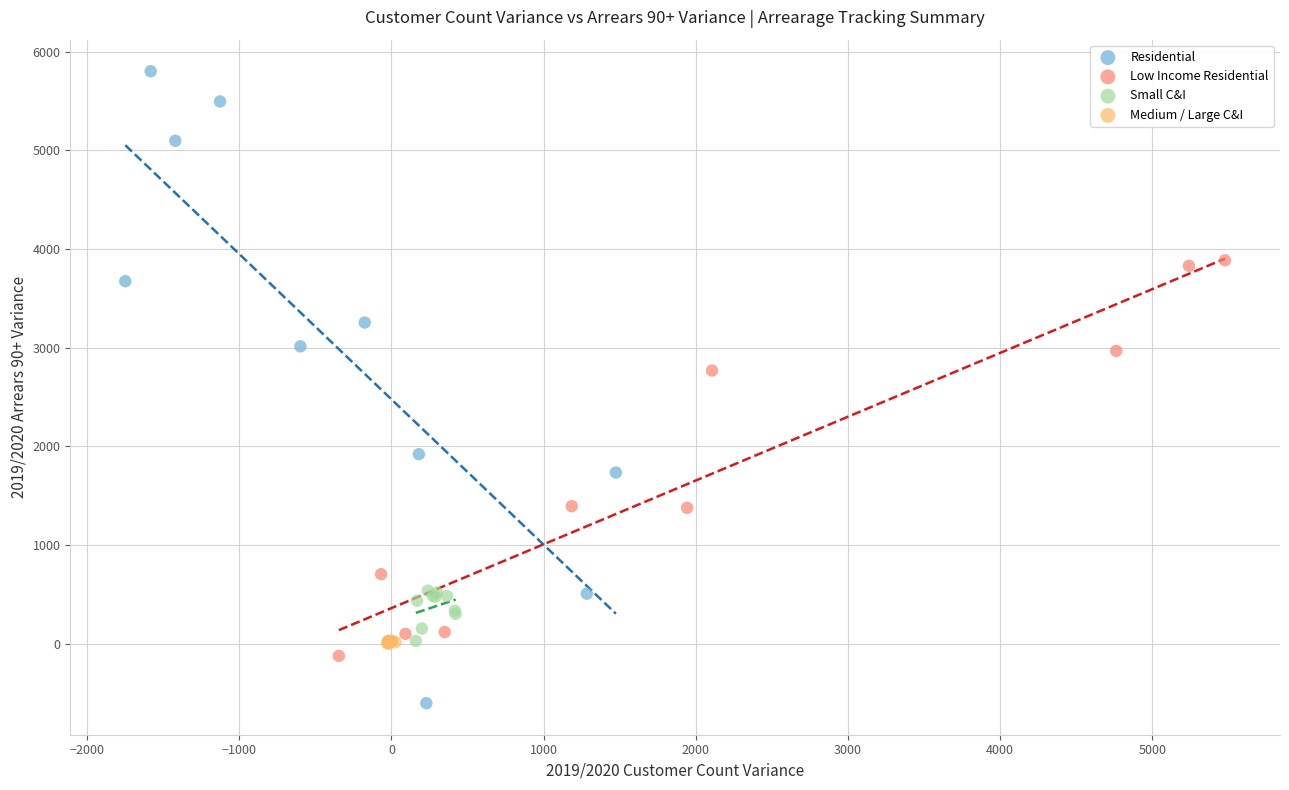

Which series has the largest Y range (max minus min)?

Residential